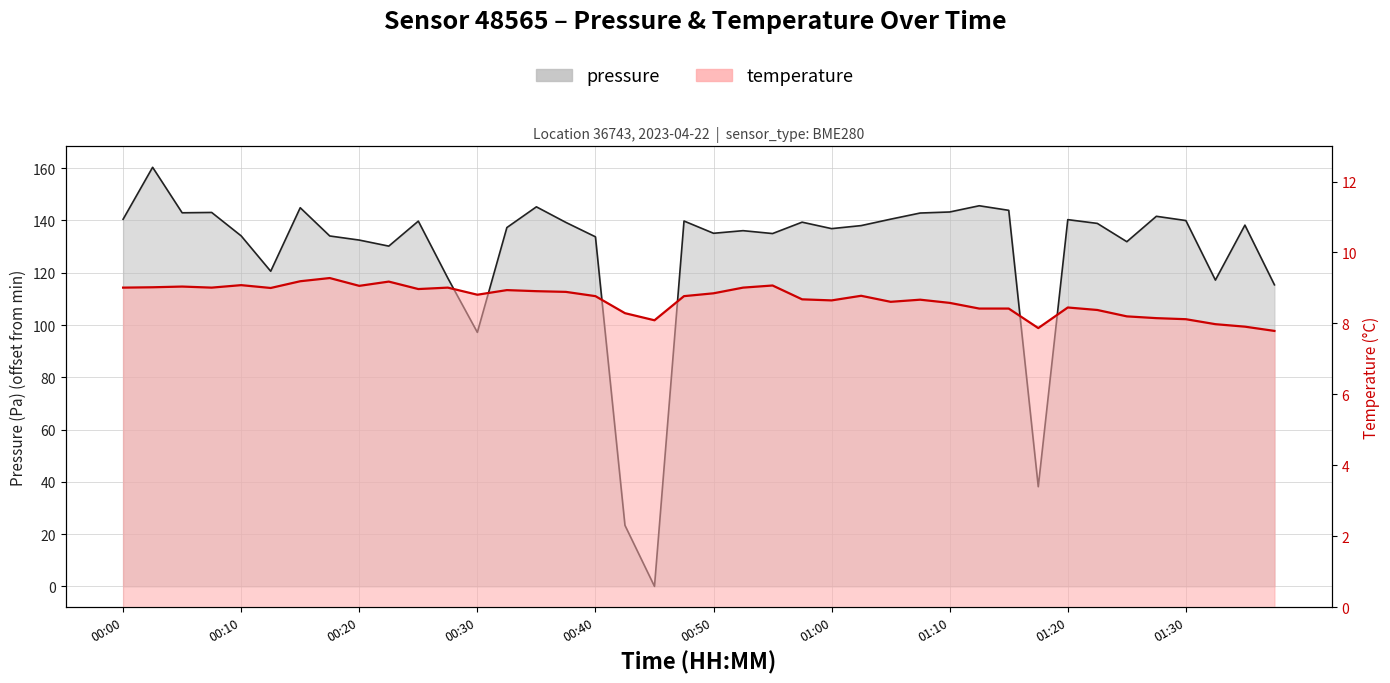

How many values in the temperature series exceed 8?

36